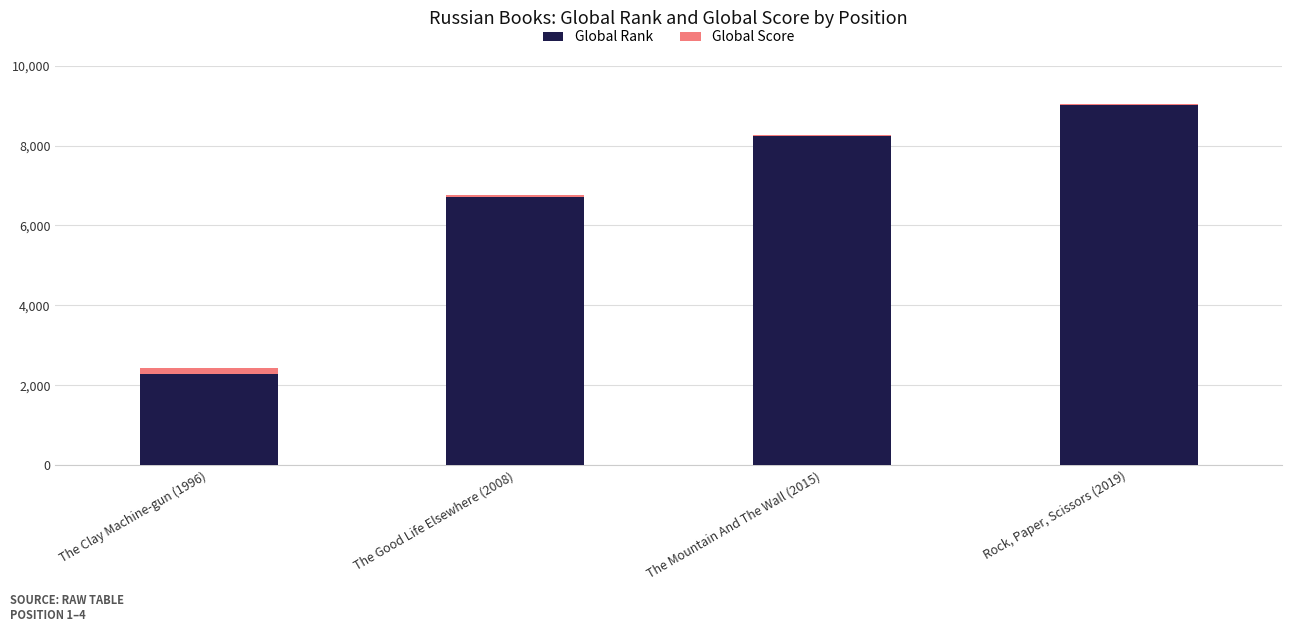

Which category has the highest value in the Global Rank series?

Rock, Paper, Scissors (2019)